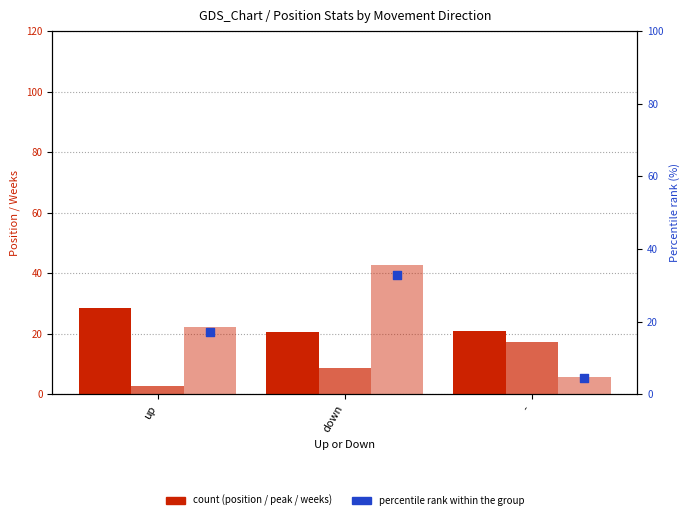

What is the total value across all series at down?

104.5